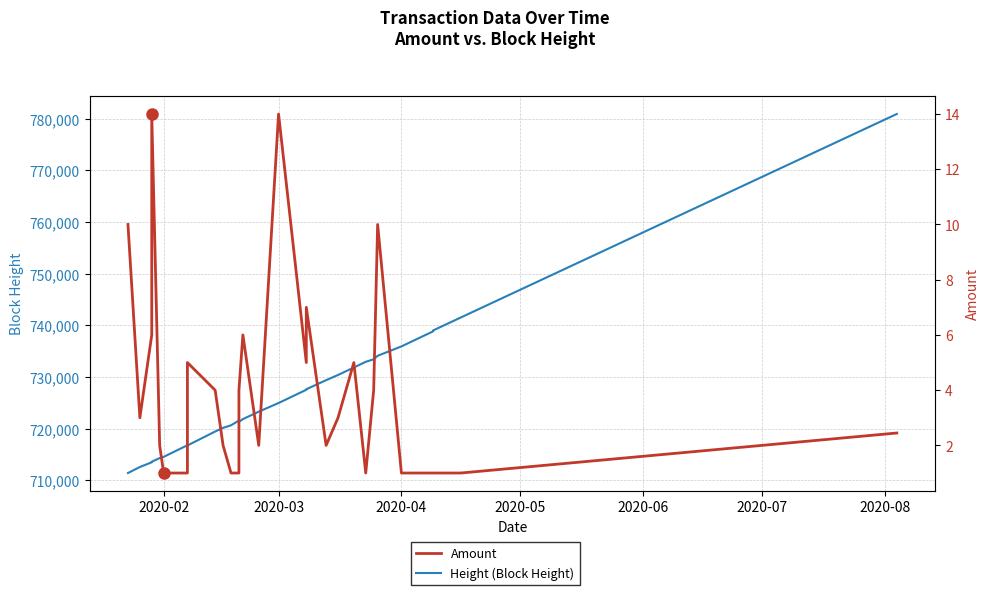

How many values in the Height (Block Height) series are below 723294?

15